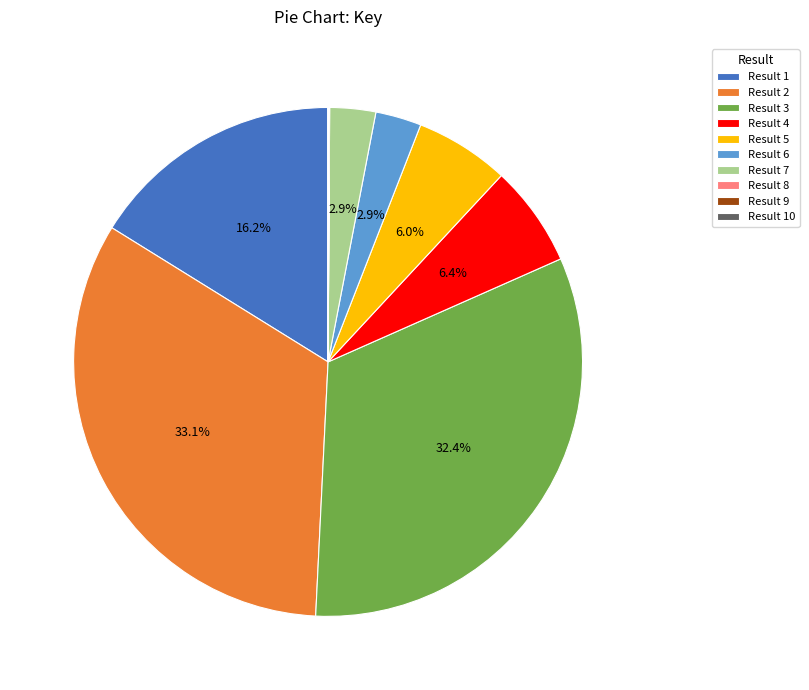

Is there a majority slice in this chart?

No